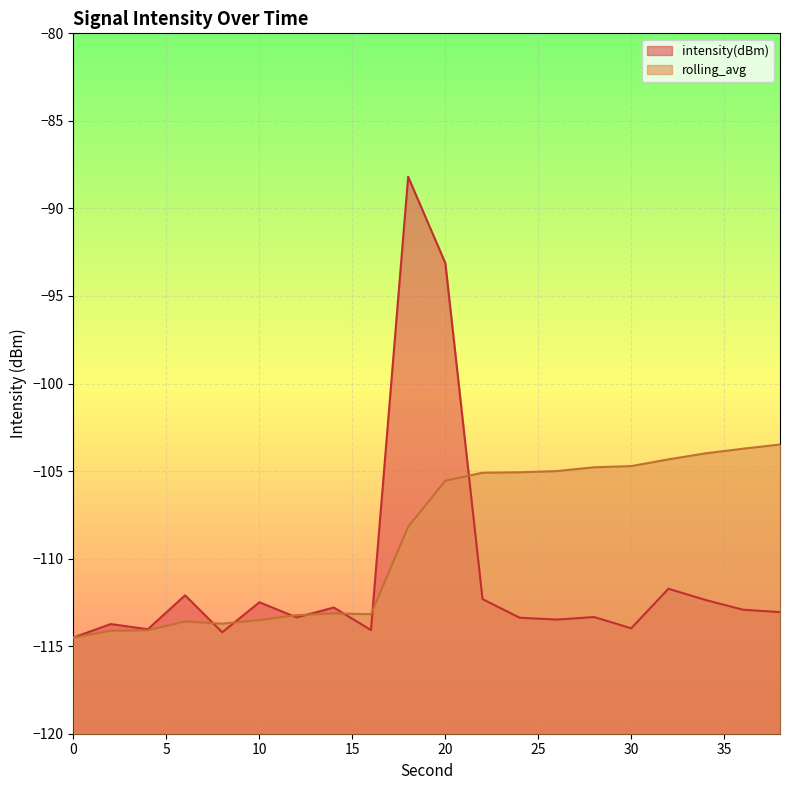

In rolling_avg, how many points are lower than both neighbors (excluding endpoints)?

2